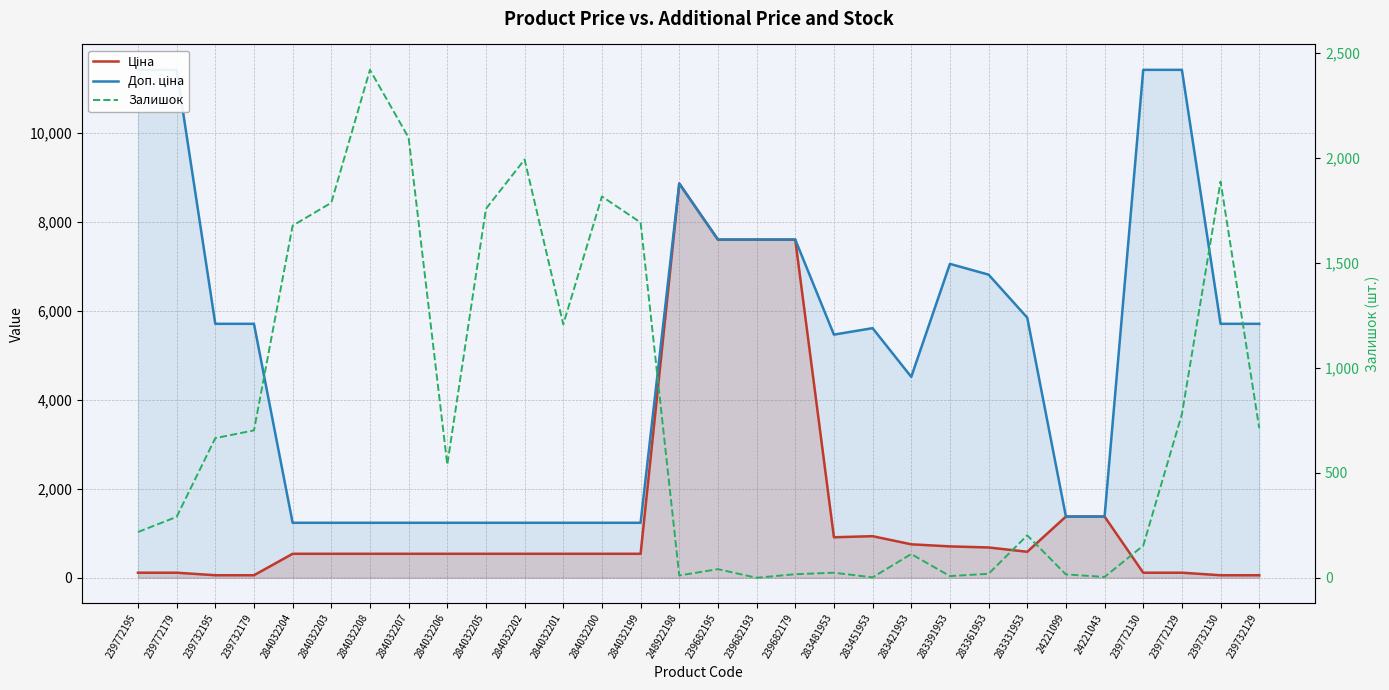

Which category has the lowest value in the Ціна series?

239732195